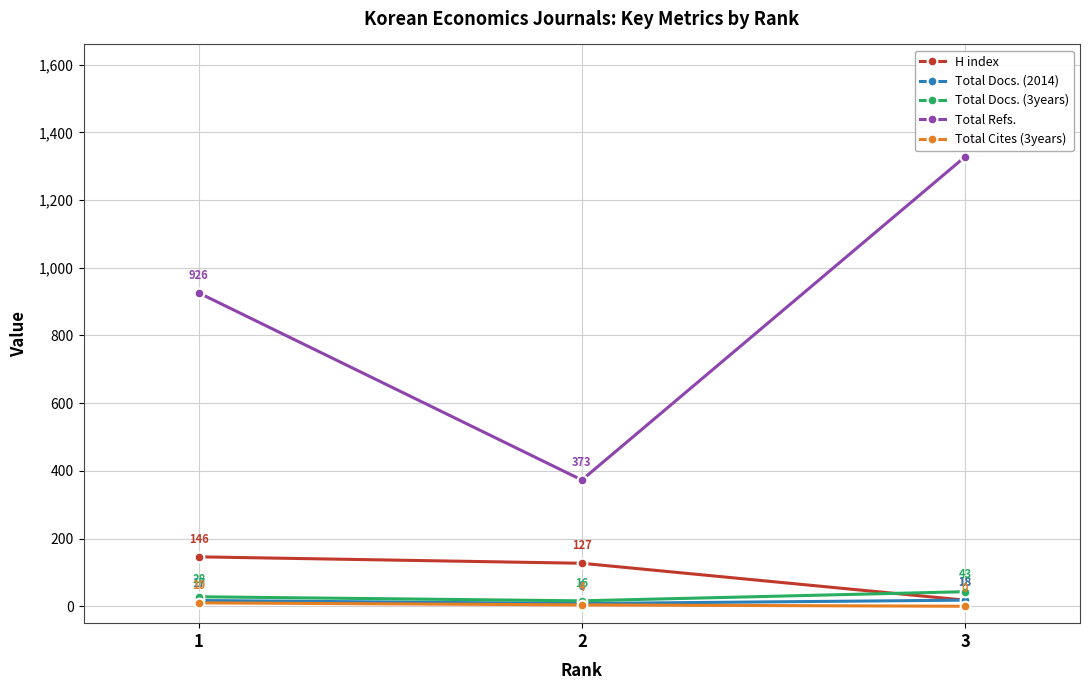

Rank the categories by H index value from lowest to highest.

3, 2, 1